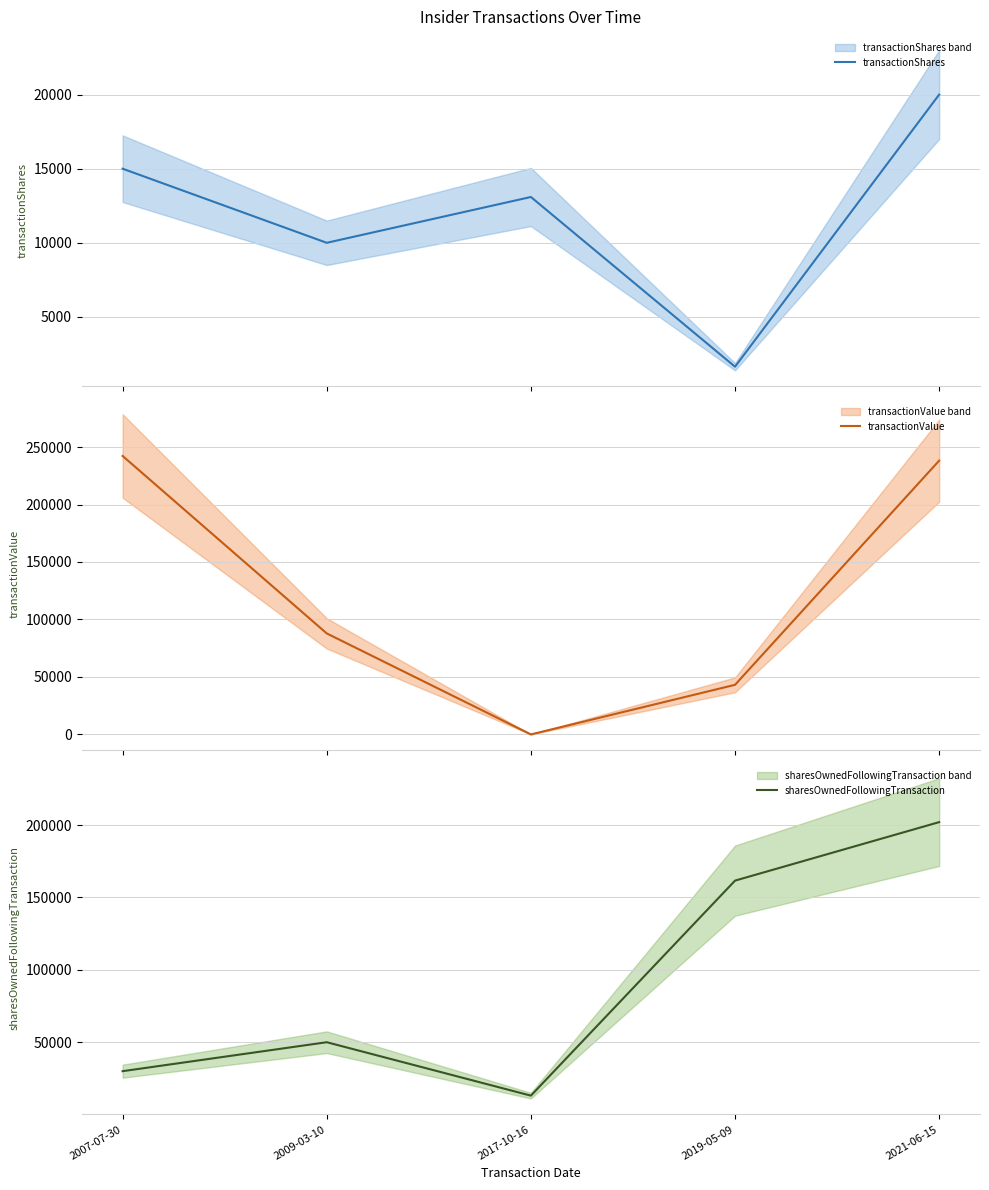

Where is the first local minimum for sharesOwnedFollowingTransaction?

2017-10-16